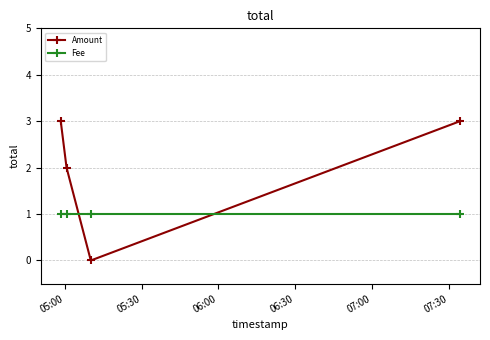

Does the chart display data point markers on the line(s)?

Yes